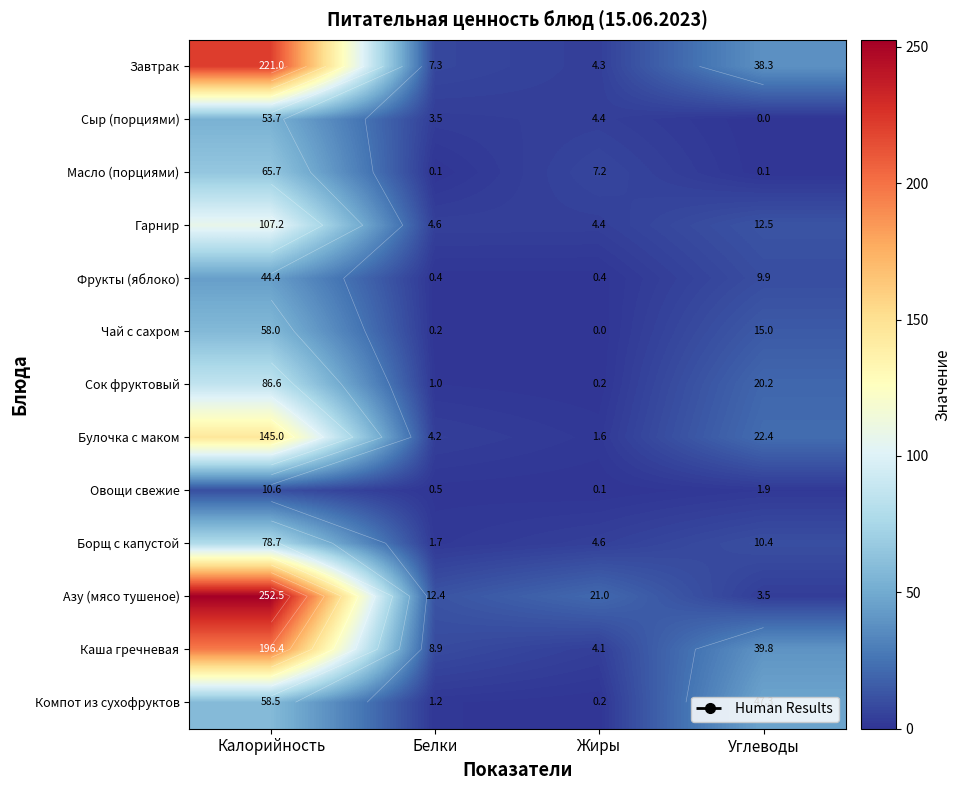

Is it true that Каша гречневая equals 39.8 at Углеводы?

True